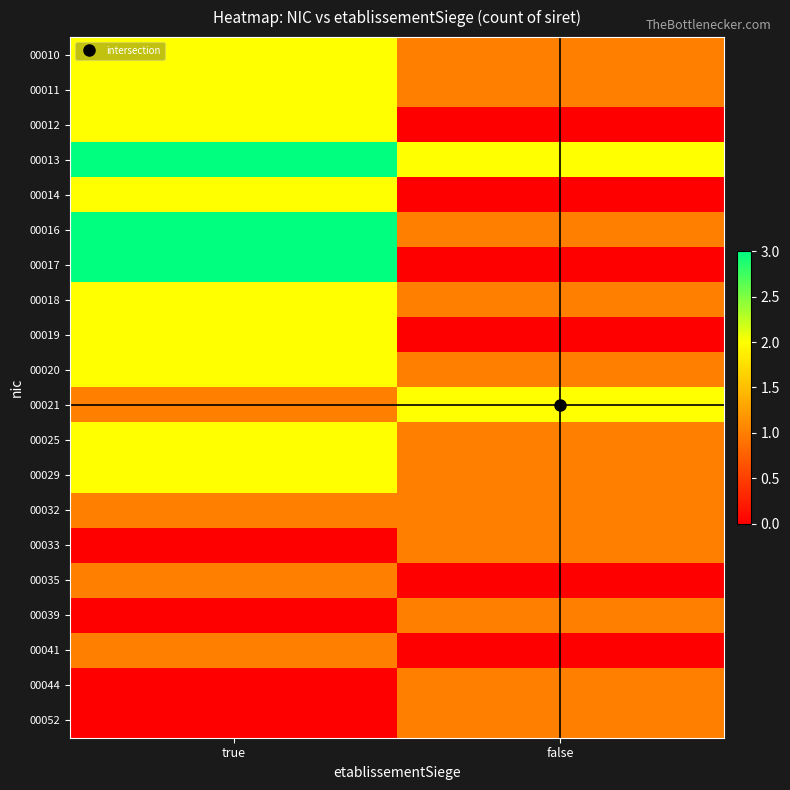

What is the maximum value shown in the chart?

3